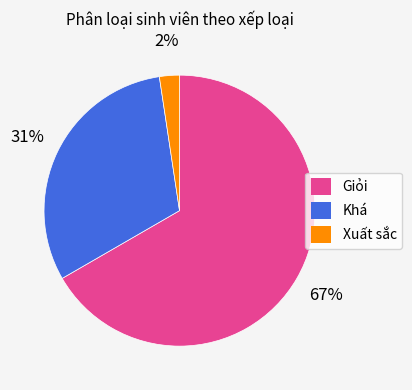

Which has a higher value, Khá or Xuất sắc?

Khá